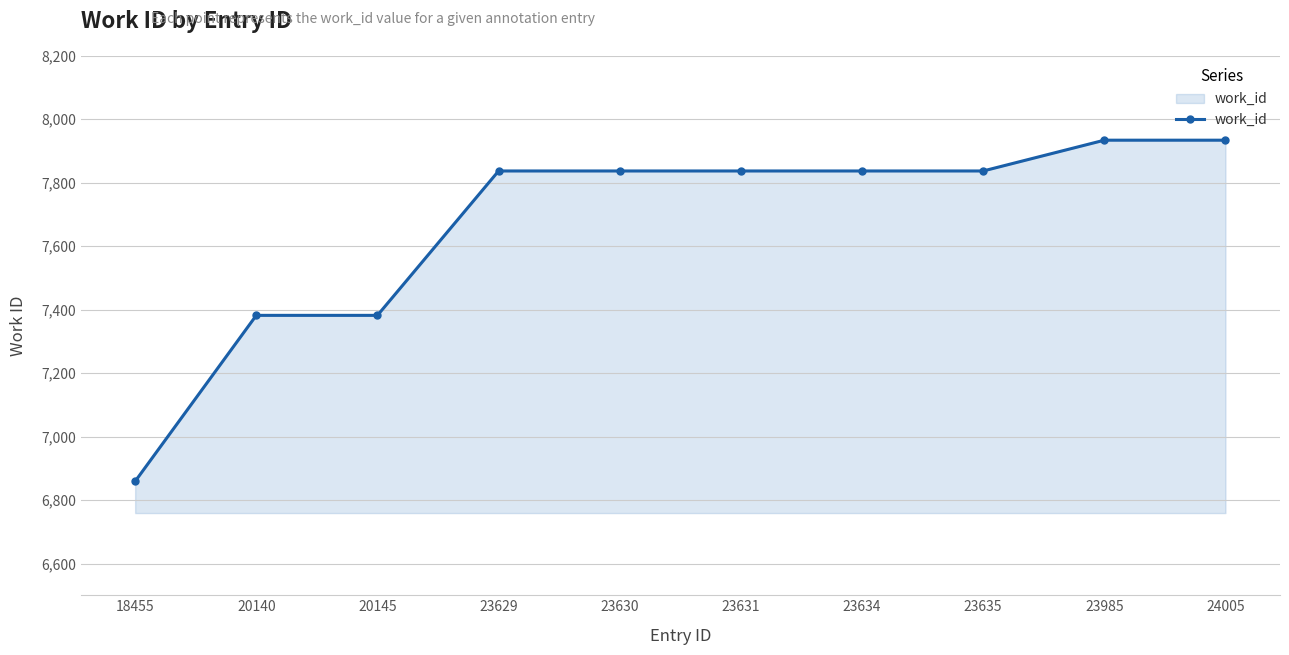

What is the sum of the values at 23630 and 23985?

15771